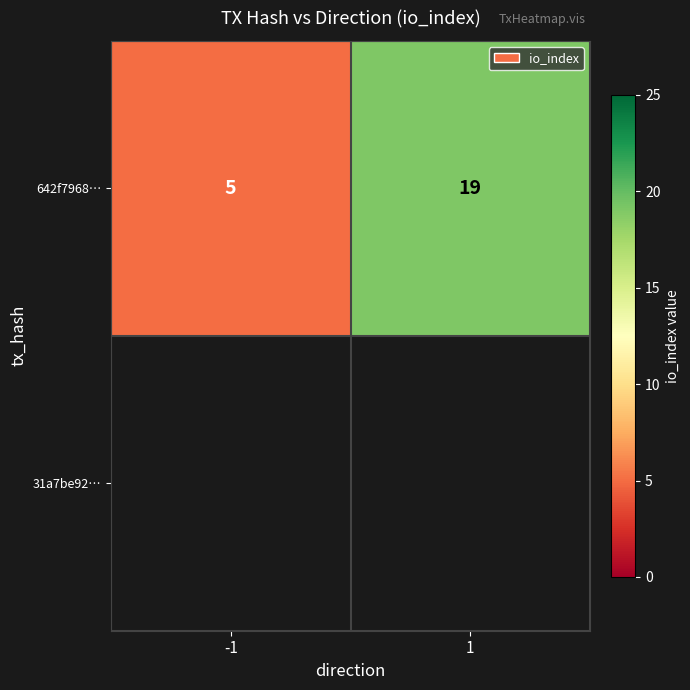

Which category has the lowest value across all series?

-1